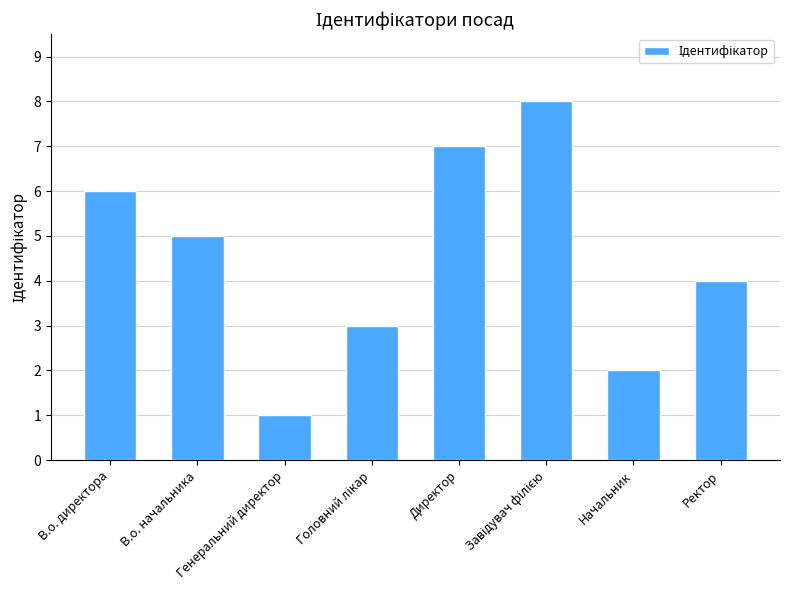

What is the maximum value shown in the chart?

8